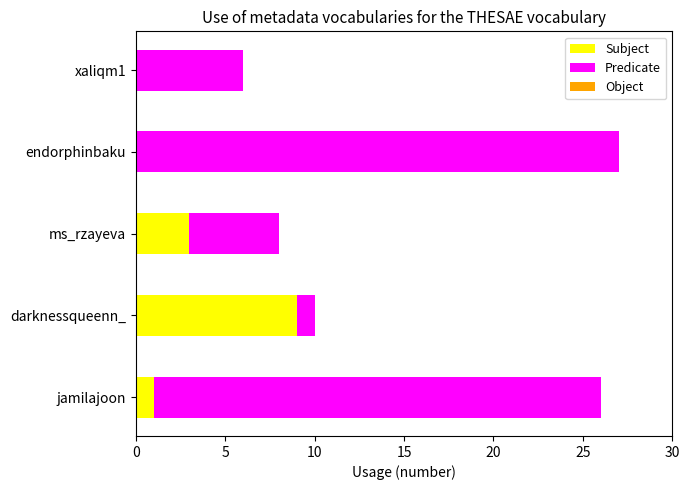

At which label is Subject closest to 4?

ms_rzayeva